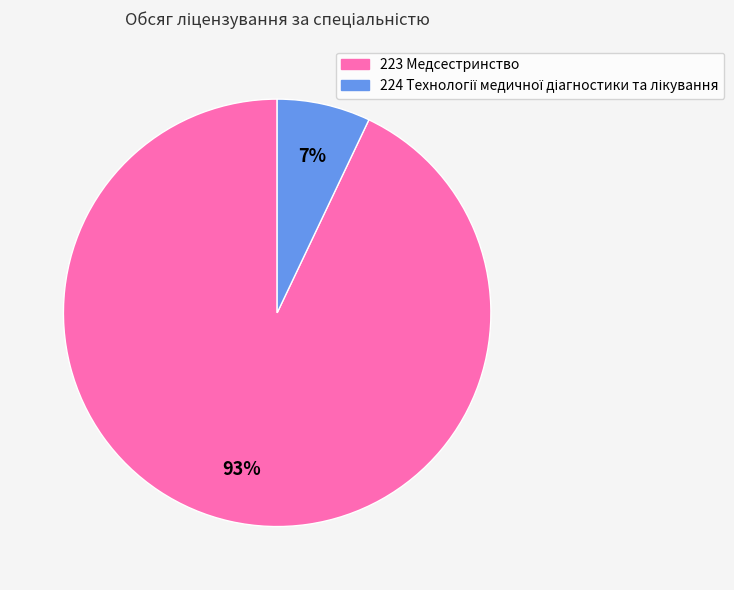

How many slices are in this pie chart?

2